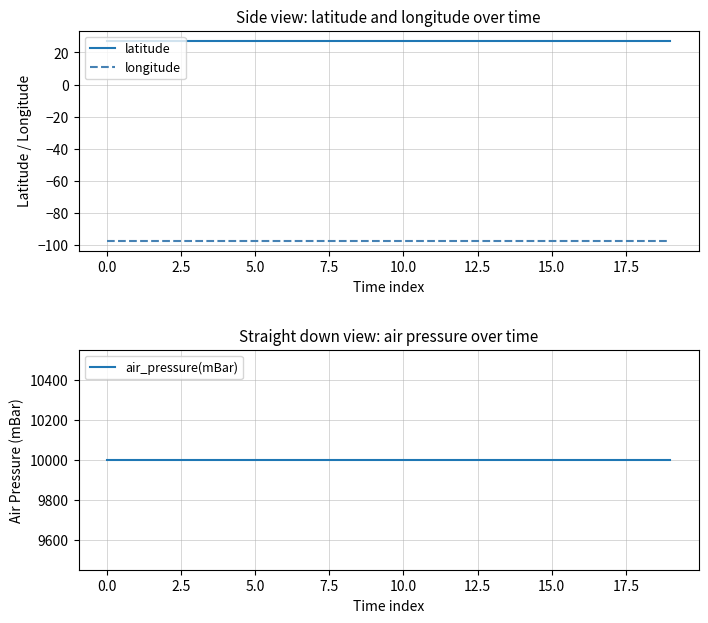

True or false: latitude and longitude intersect in this chart.

False